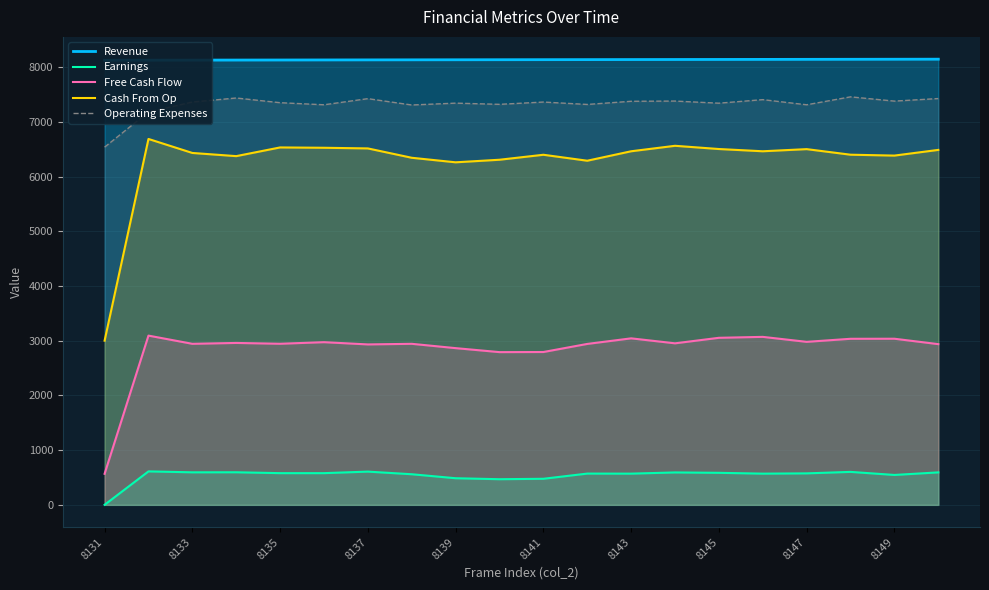

What is the sum of the Revenue values at 11 and 15?

16288